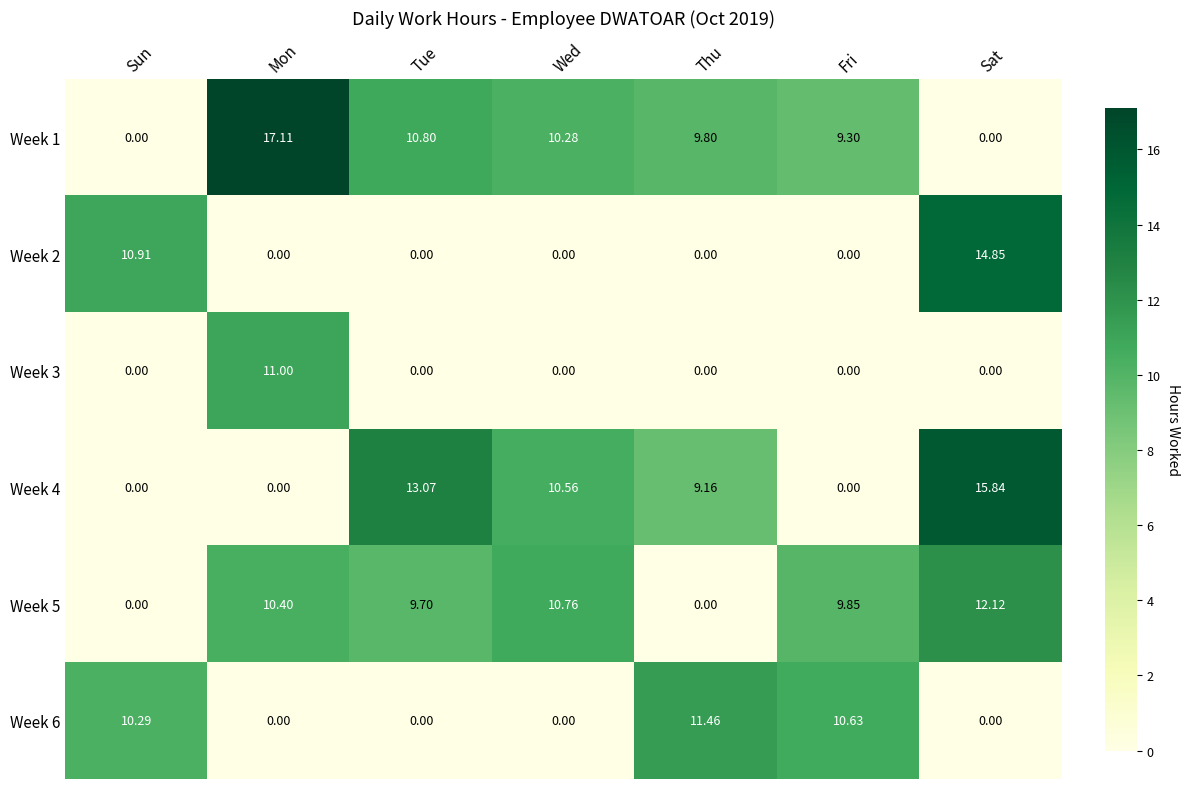

Which category has the highest value across all series?

Mon